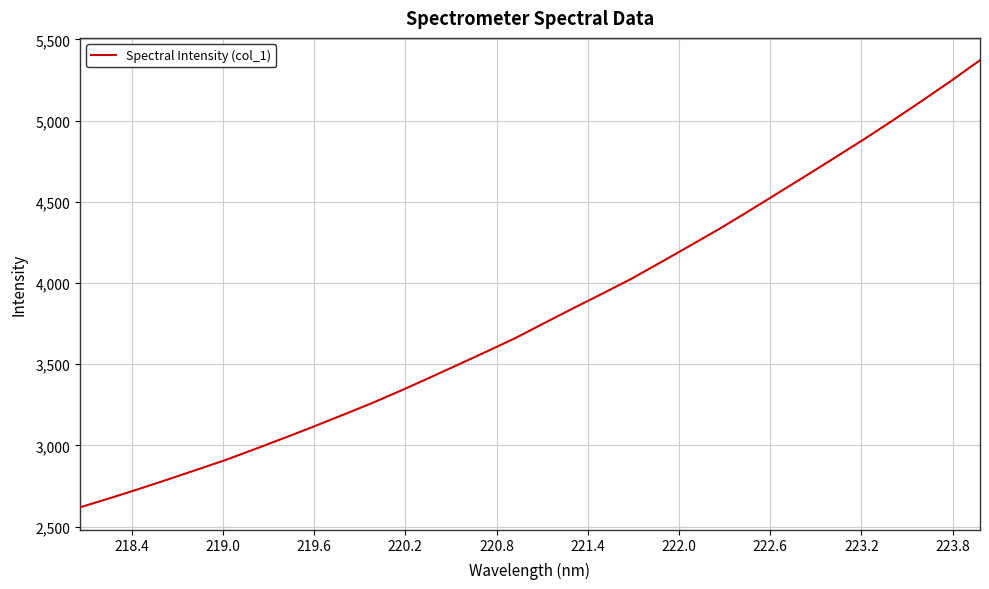

What is the difference between the maximum and minimum values?

2752.4